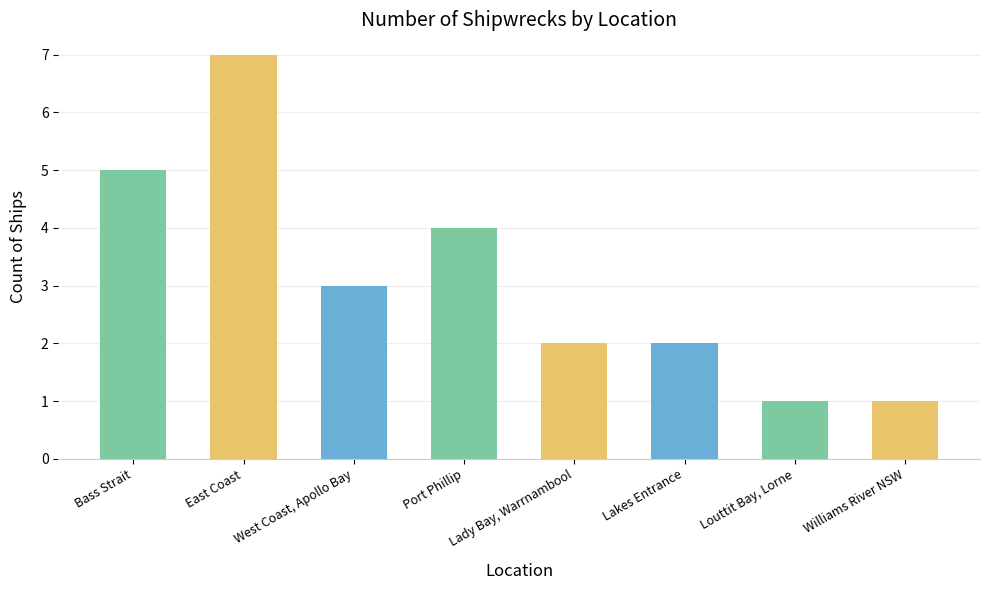

What position from the right is Port Phillip?

5